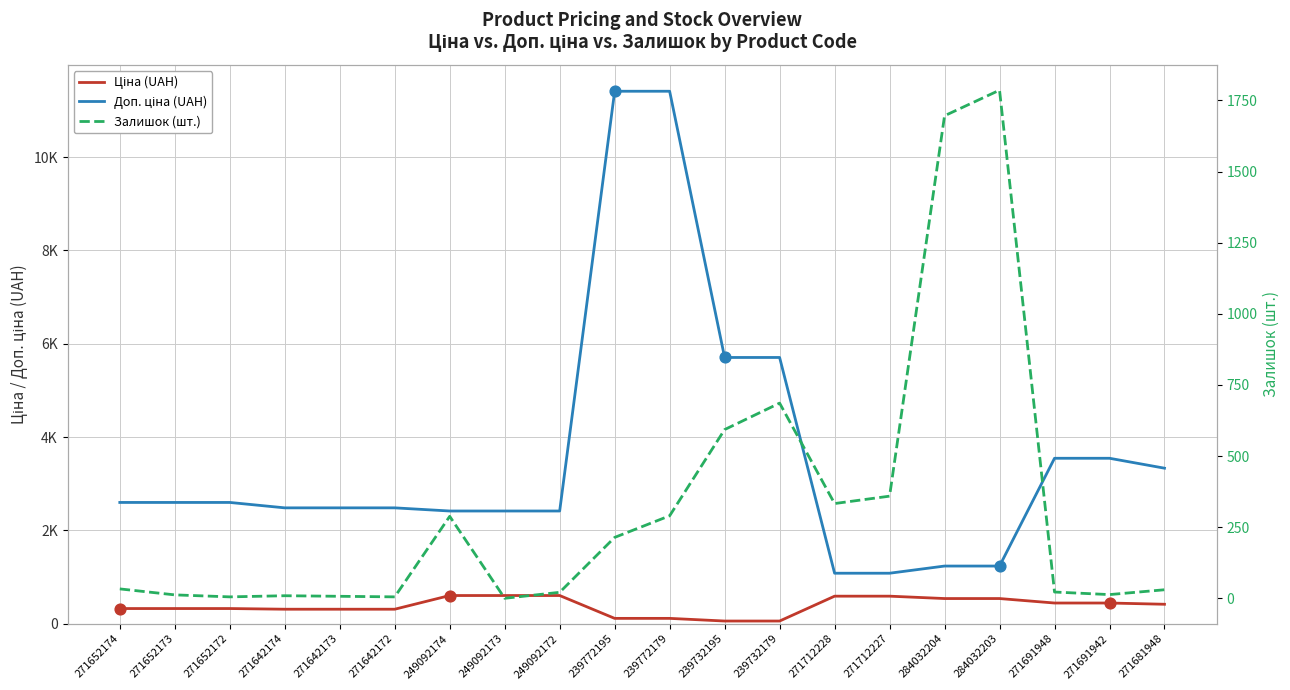

What are all the series names shown in the legend?

Ціна (UAH), Доп. ціна (UAH), Залишок (шт.)